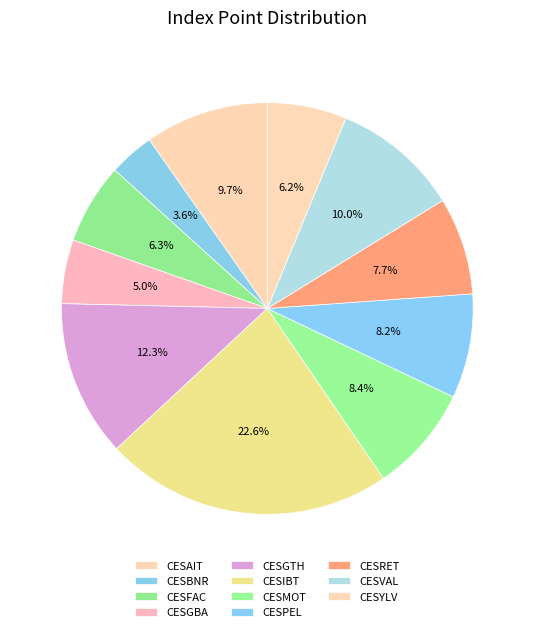

What is the change in value from CESBNR to CESMOT?

+2177.6